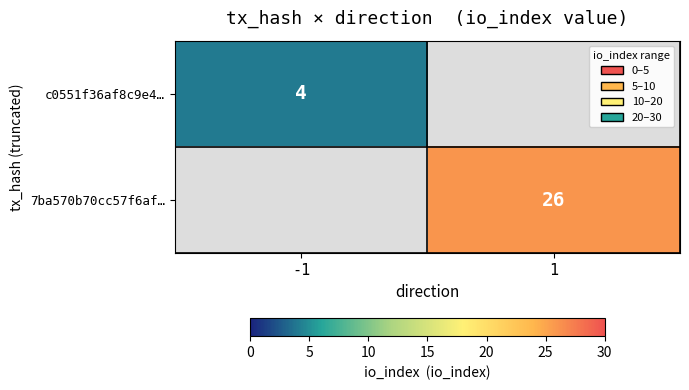

What is the greatest value displayed?

26.0